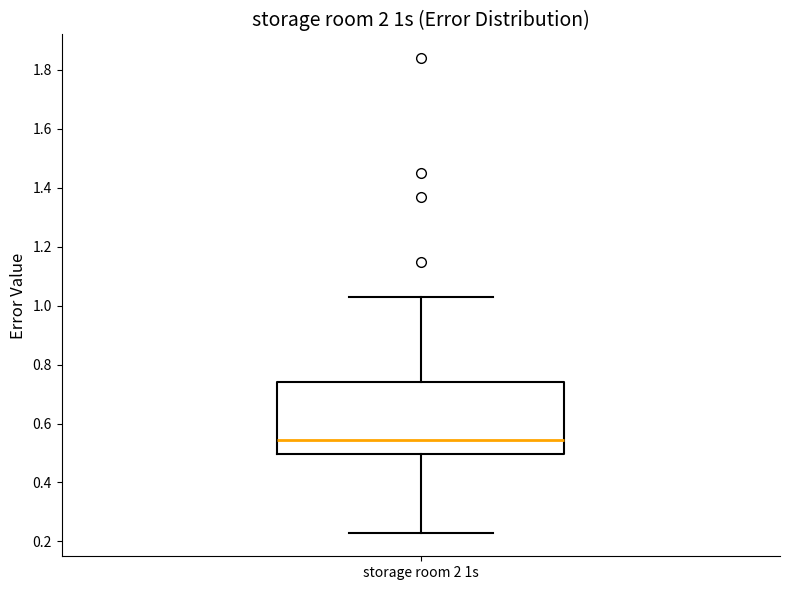

Where does the lower whisker of the box for storage room 2 1s end on the y-axis? The values are not printed on the chart, so give them approximately, as read against the axis.

0.24